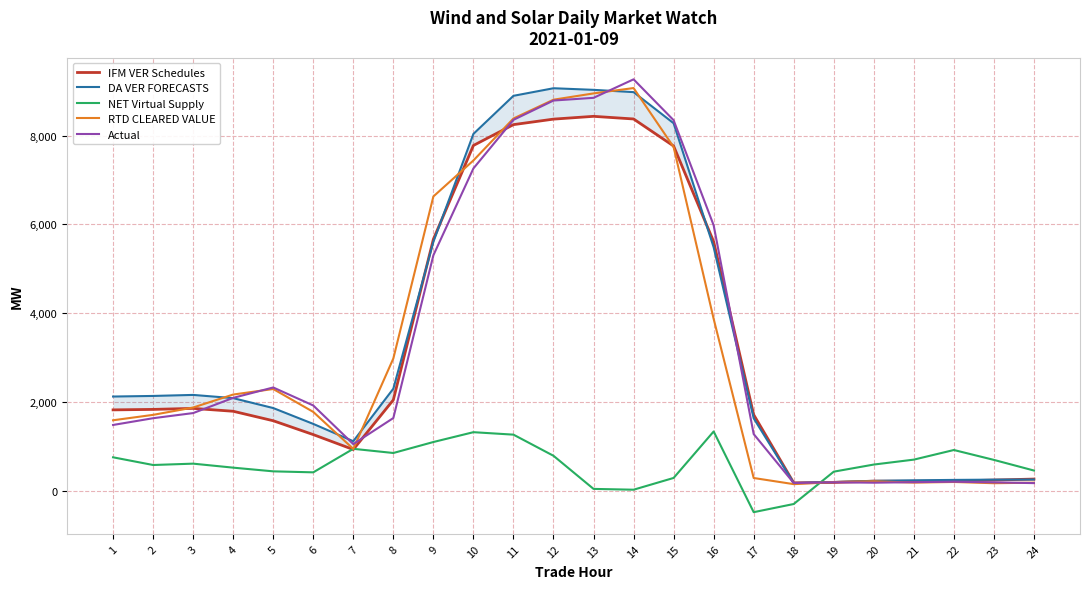

What is the maximum value shown in the chart?

9270.7